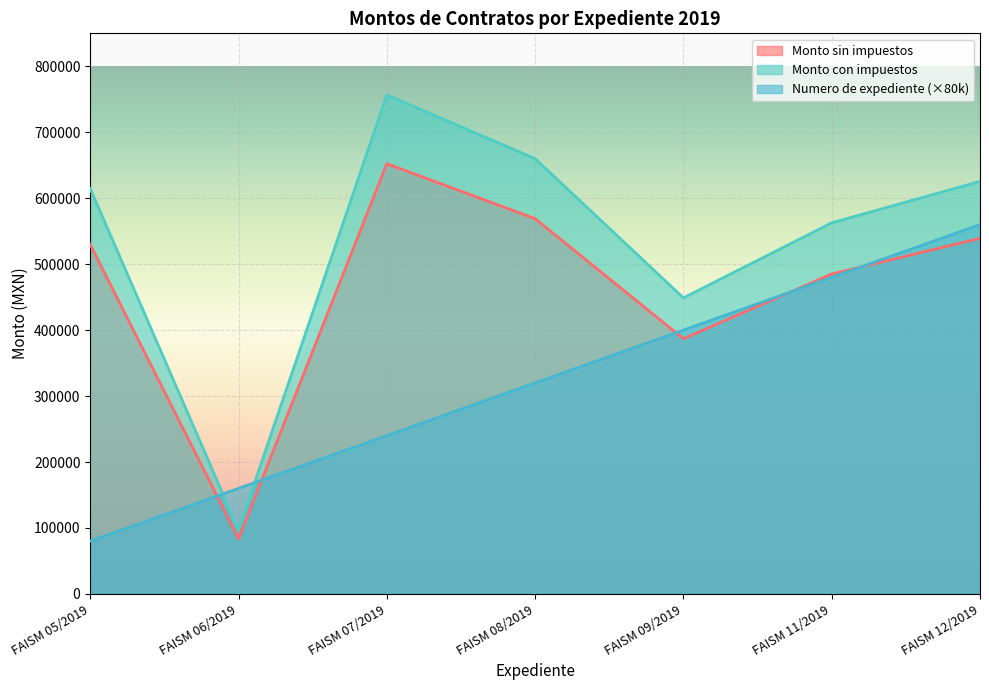

In Monto sin impuestos, how many points are lower than both neighbors (excluding endpoints)?

2